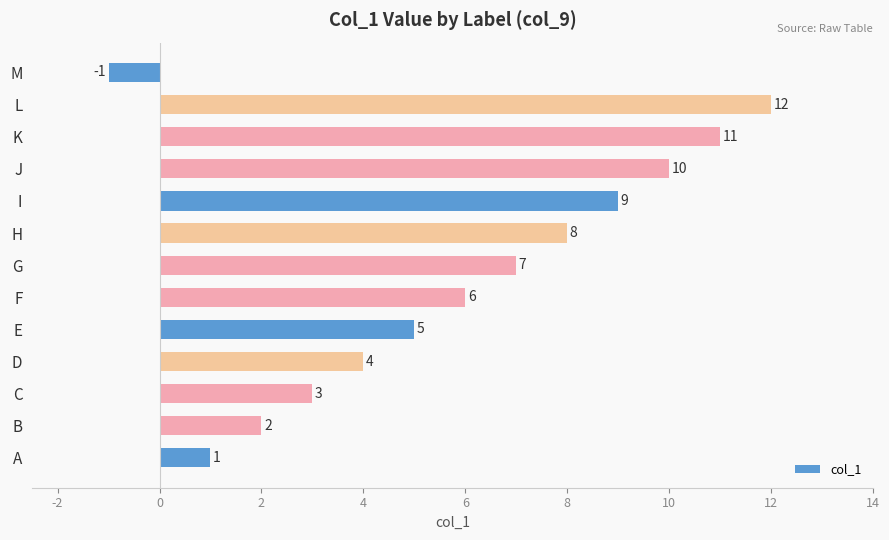

What value does the data have at F, to the nearest 5?

5